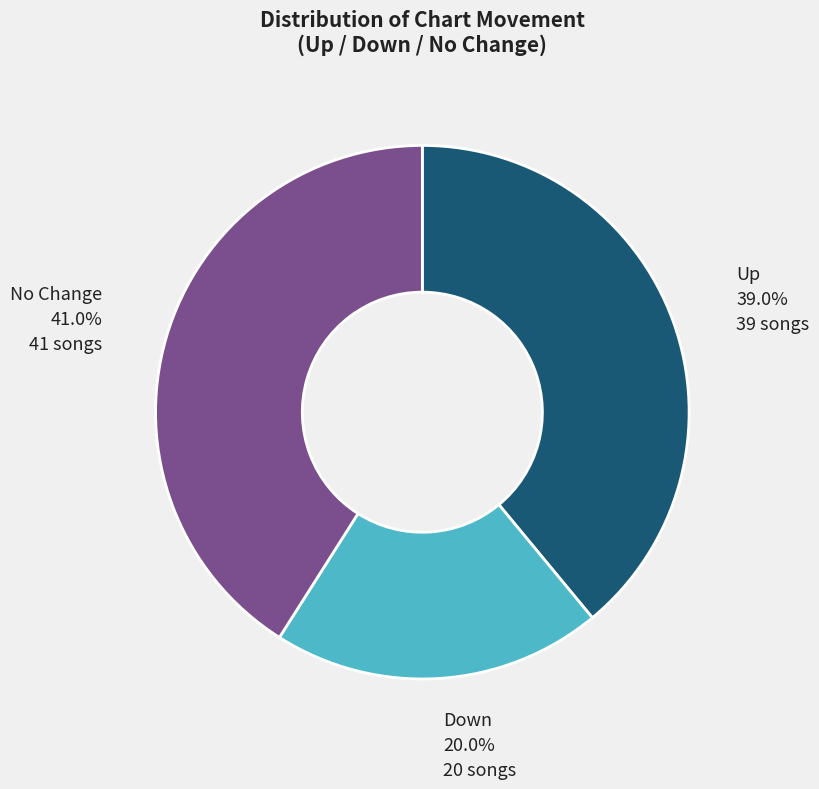

To the nearest percent, what is the average slice percentage?

33%